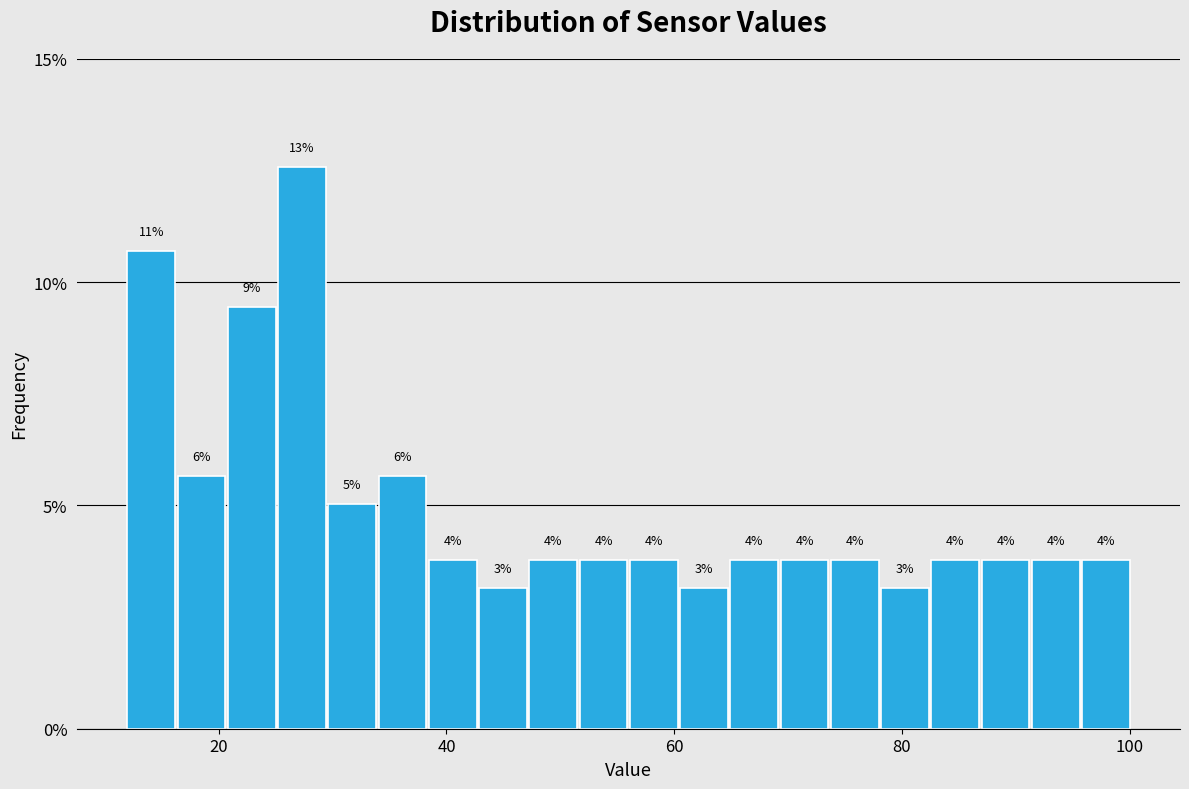

Around what value on the x-axis is the tallest bar? Give the approximate position of its centre, as read against the axis.

28